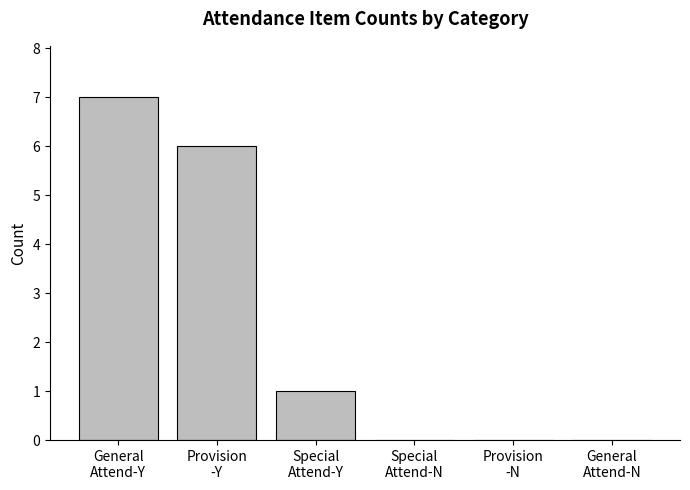

The value at Special
Attend-N is 4. True or false?

False